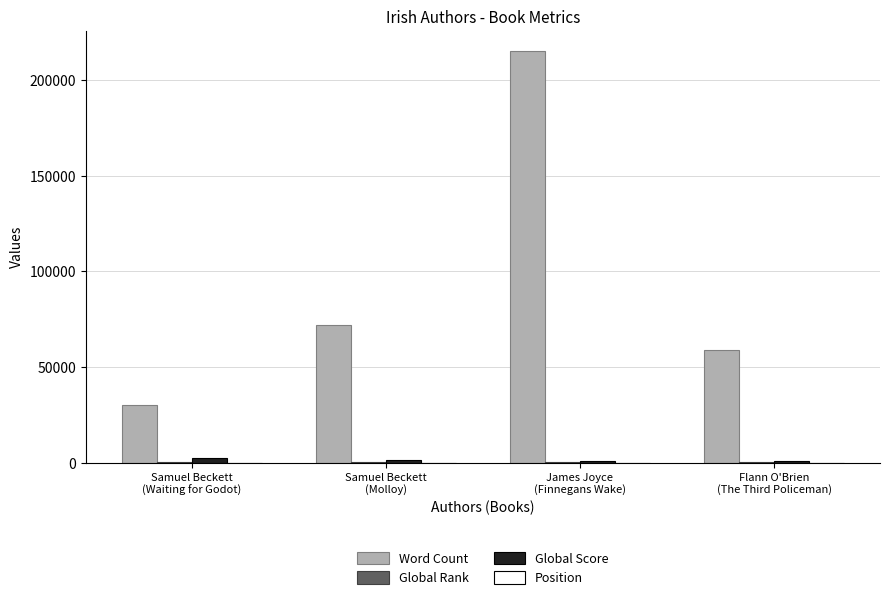

What is the maximum value shown in the chart?

215000